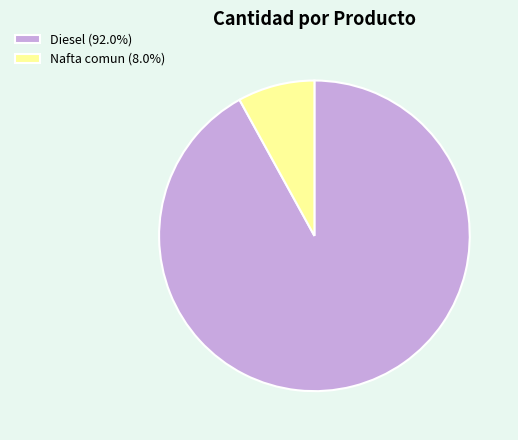

How many slices are in this pie chart?

2